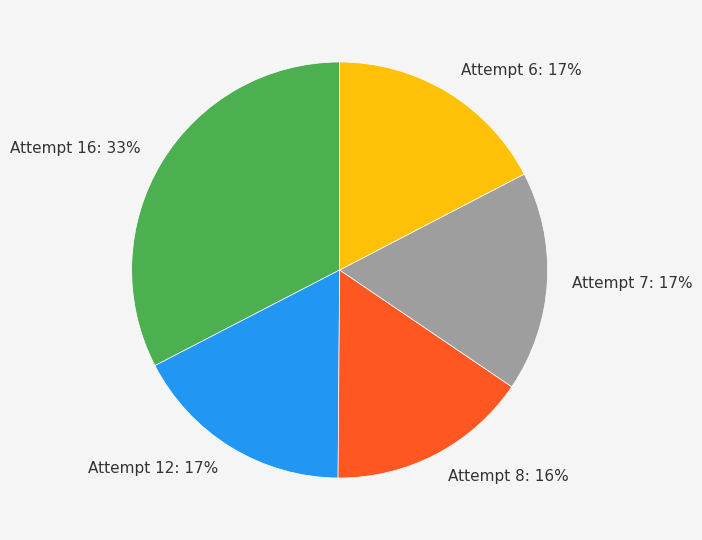

To the nearest percent, what is the combined percentage of Attempt 8 and Attempt 12?

33%